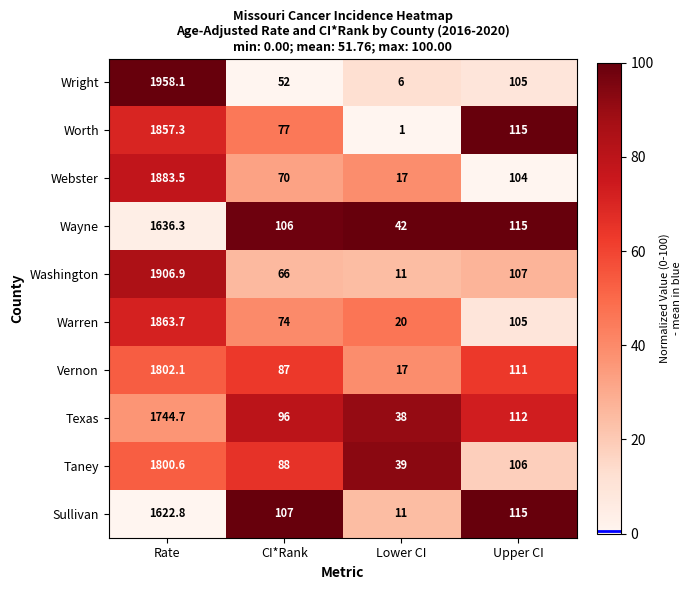

What is the difference between the maximum and minimum values in the Vernon series?

1785.1